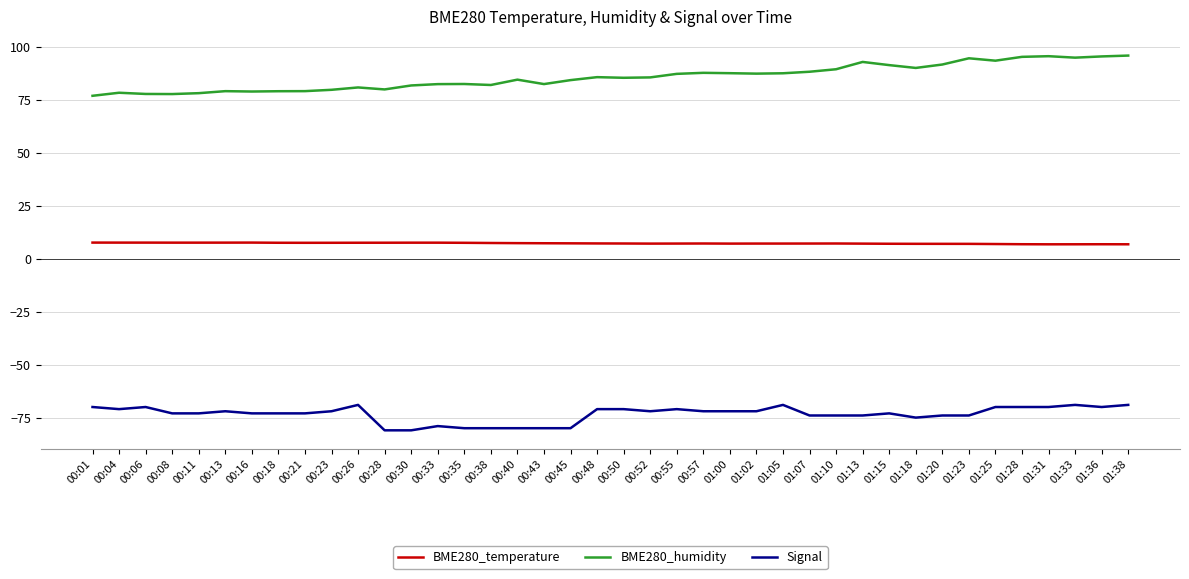

Rank the series at 00:55 from highest to lowest value.

BME280_humidity, BME280_temperature, Signal